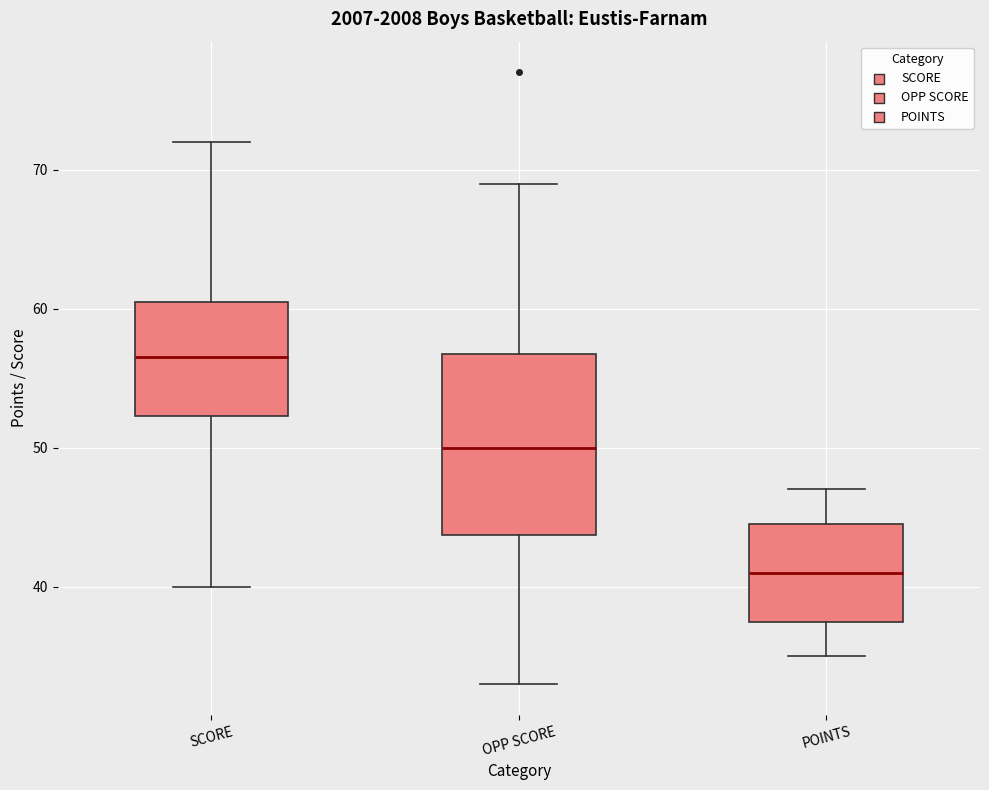

Reading left to right, read every box against the y-axis: the position of its median line, the range the box covers, and the ends of its whiskers. The values are not printed on the chart, so give them approximately, as read against the axis.

SCORE: median 57, box 52 to 61, whiskers 40 to 72
OPP SCORE: median 50, box 44 to 57, whiskers 33 to 69
POINTS: median 41, box 38 to 45, whiskers 35 to 47